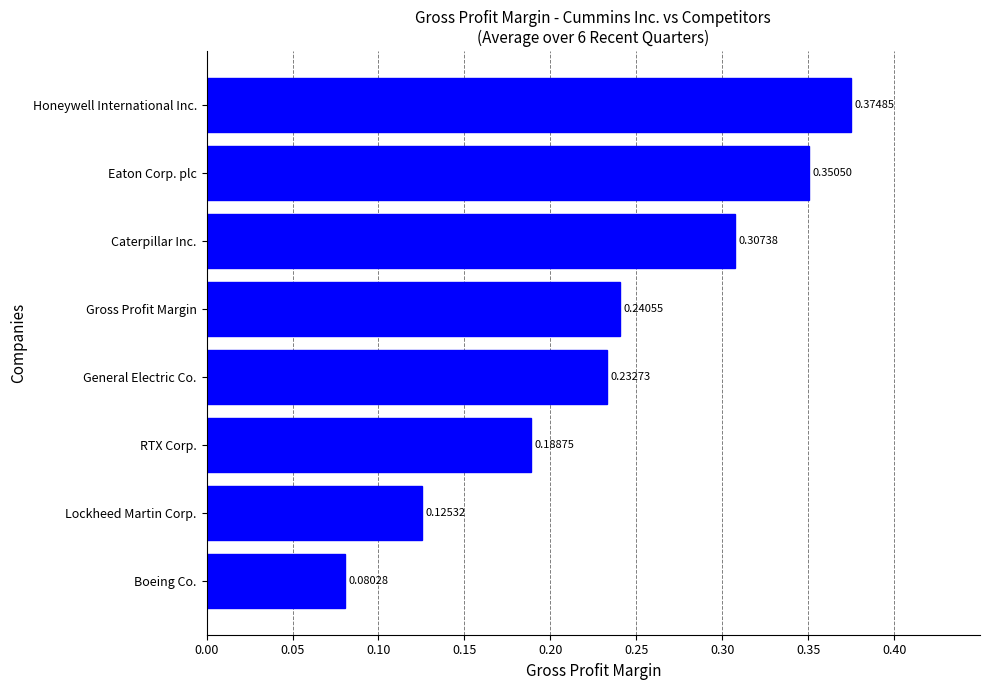

What is the sum of all values?

1.9